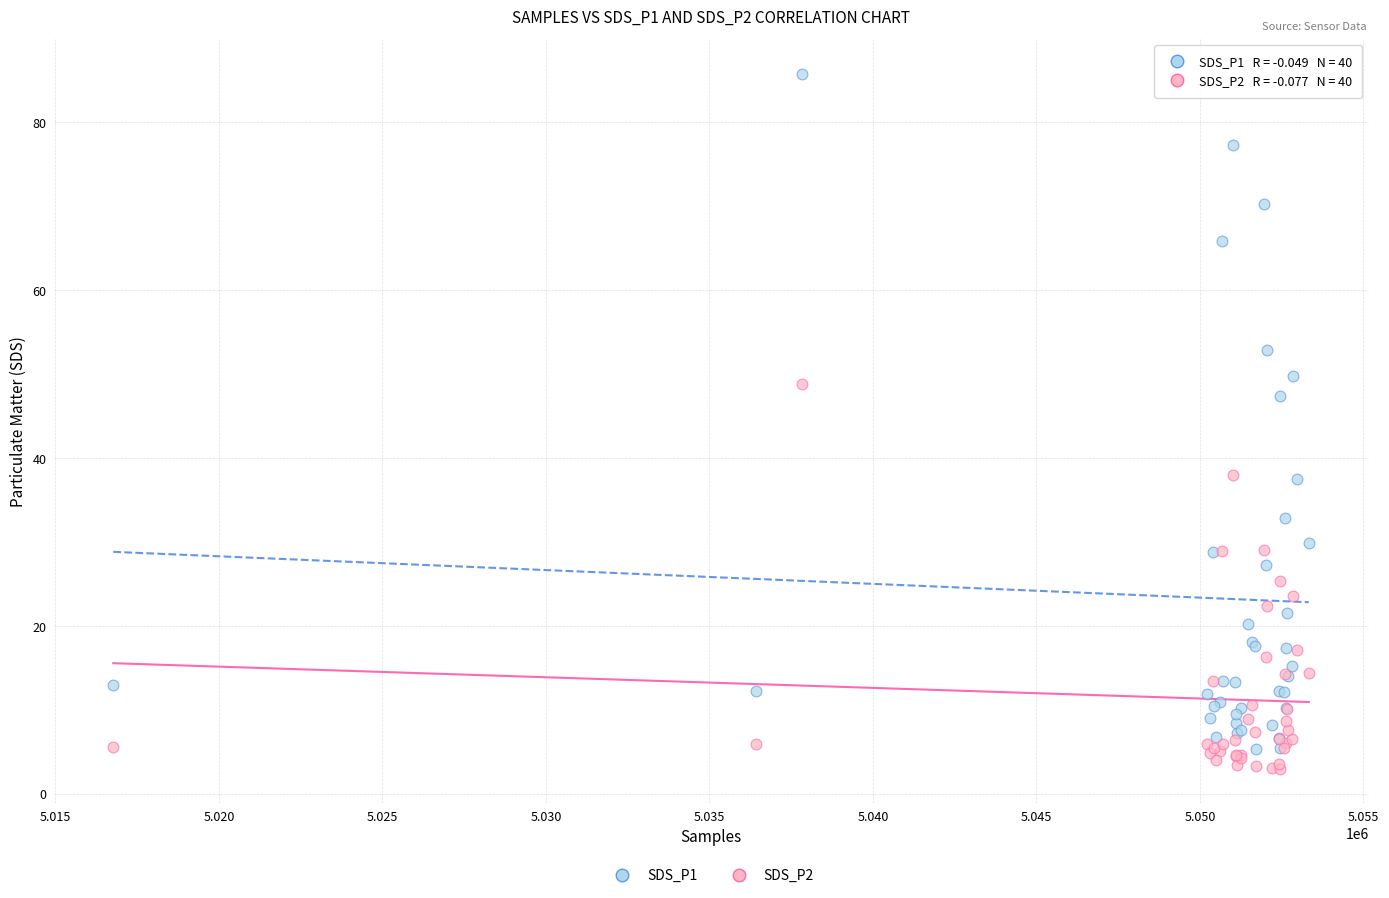

Across all series, what Y value is closest to 44?

47.4